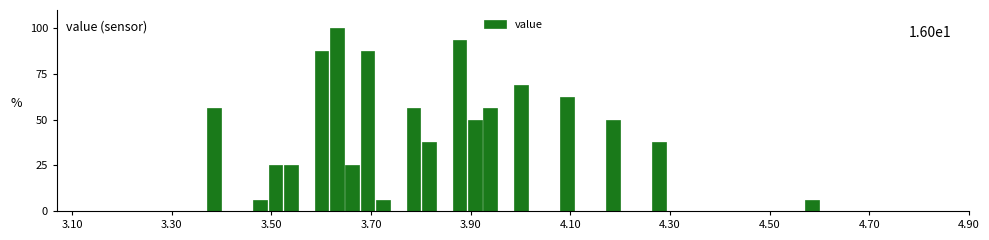

Around what value on the x-axis is the tallest bar? Give the approximate position of its centre, as read against the axis.

3.64